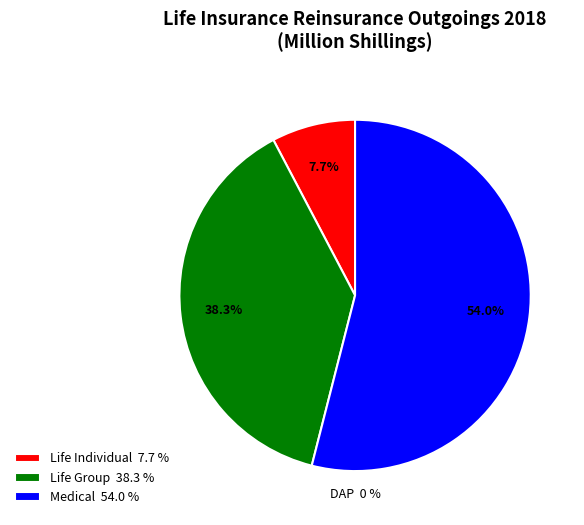

Which slice is the largest?

Medical